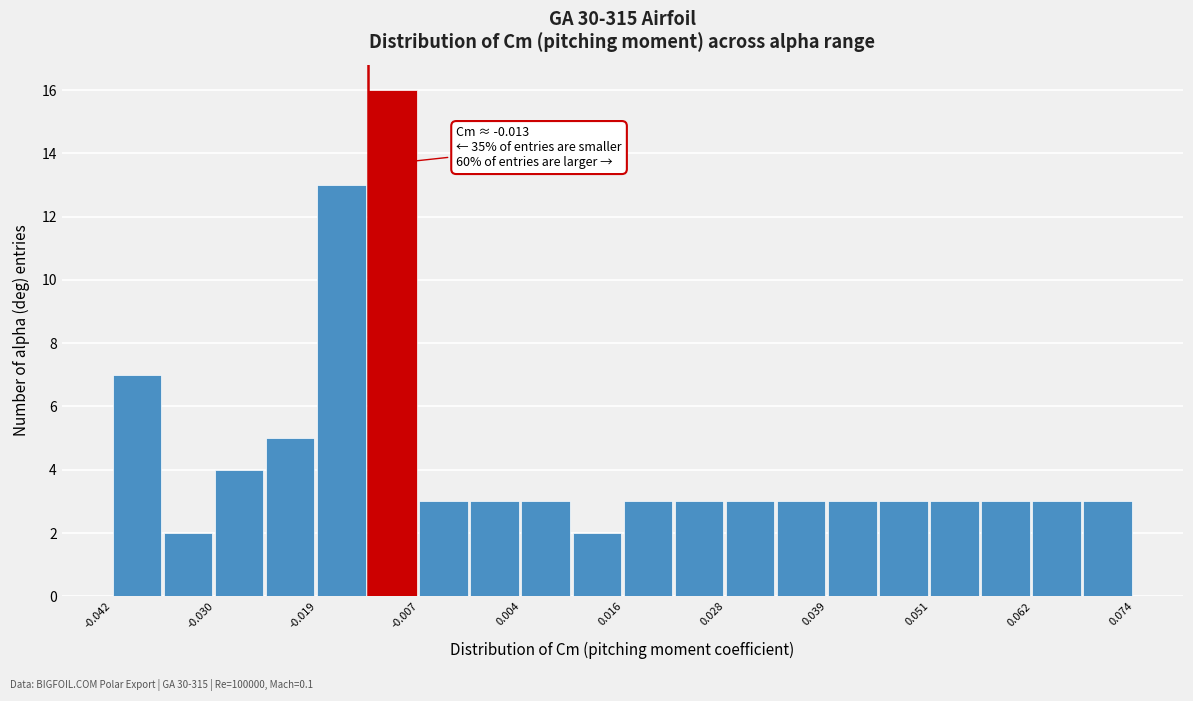

Around what value on the x-axis is the tallest bar? Give the approximate position of its centre, as read against the axis.

-0.010